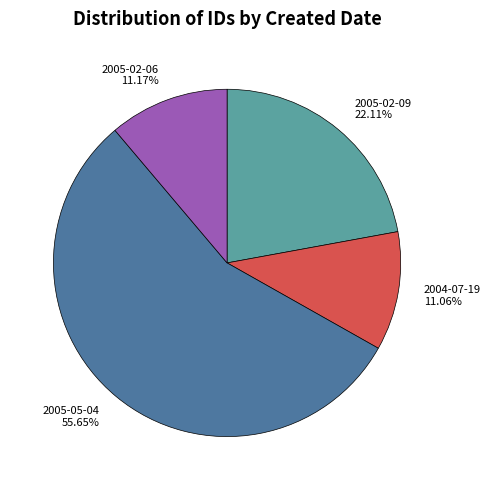

Count the number of slices in the pie.

4